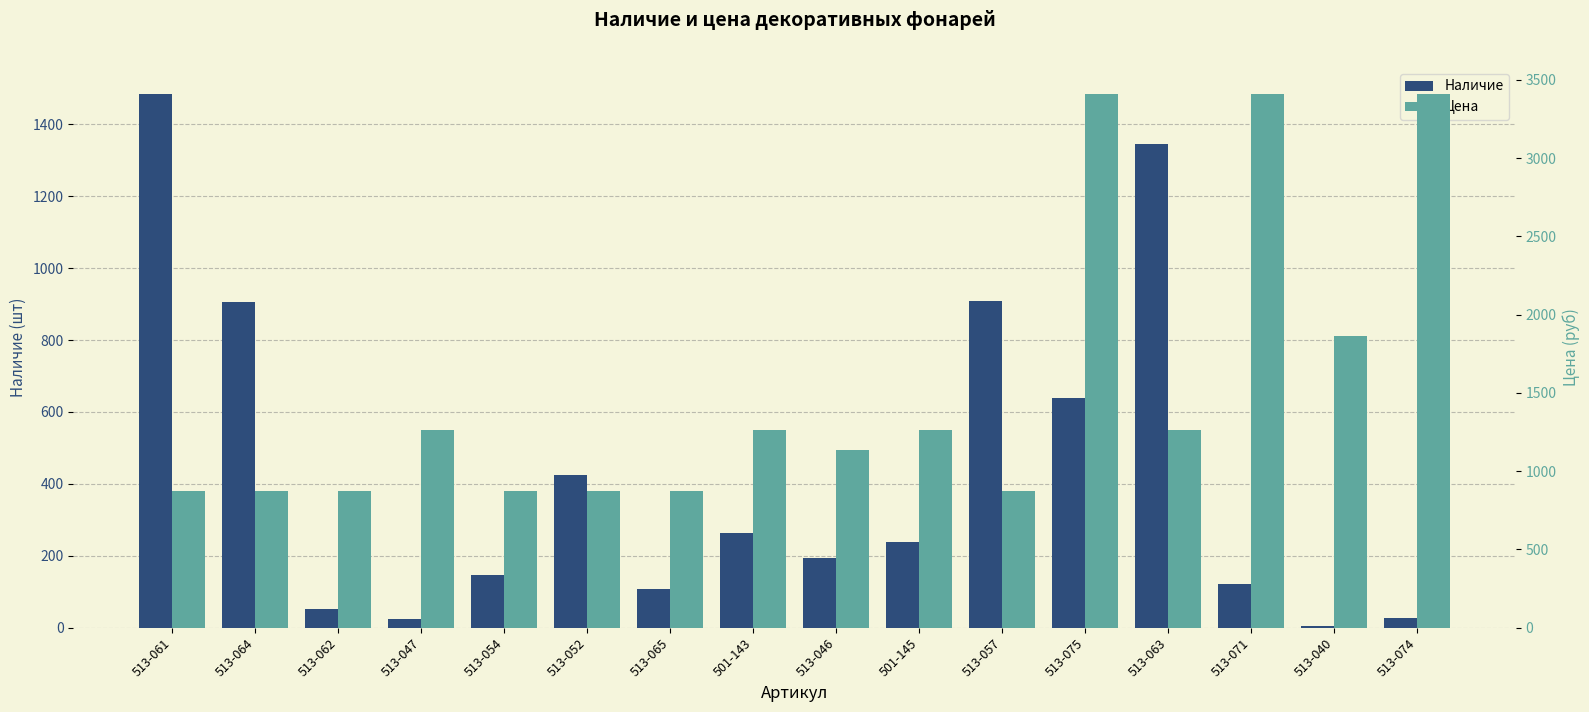

What is the total value across all series at 513-054?

1019.8